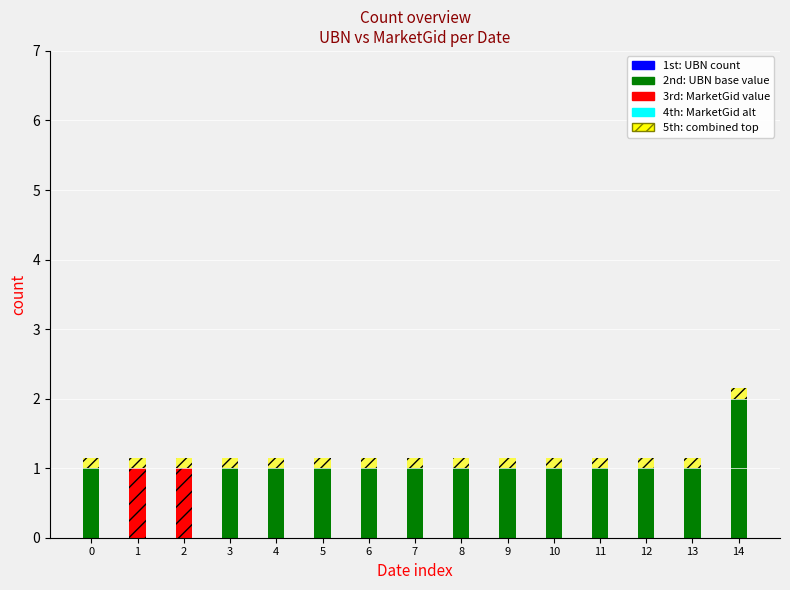

At which category is the sum across all series the highest?

14